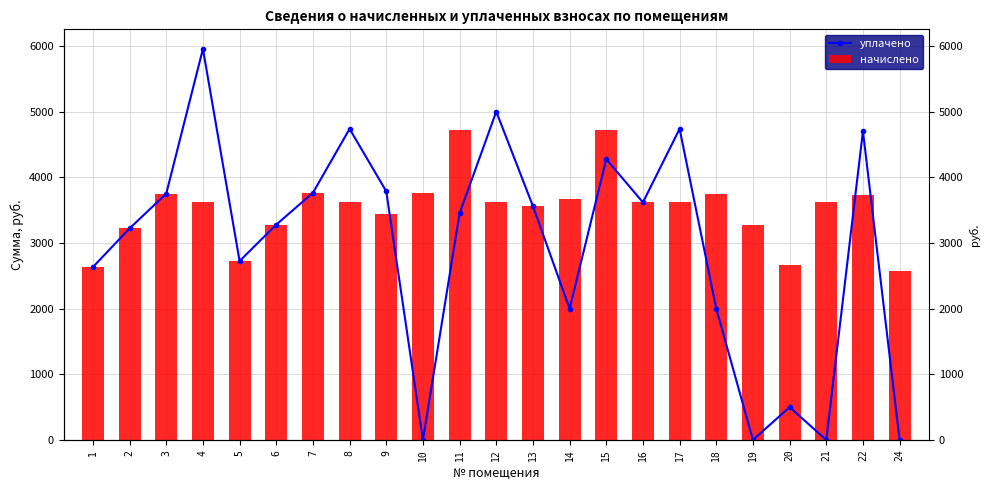

What is the maximum value for уплачено?

5954.7